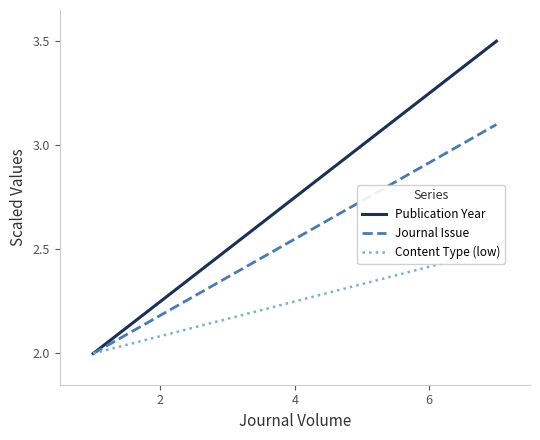

Is this an area chart (filled region under the line)?

No